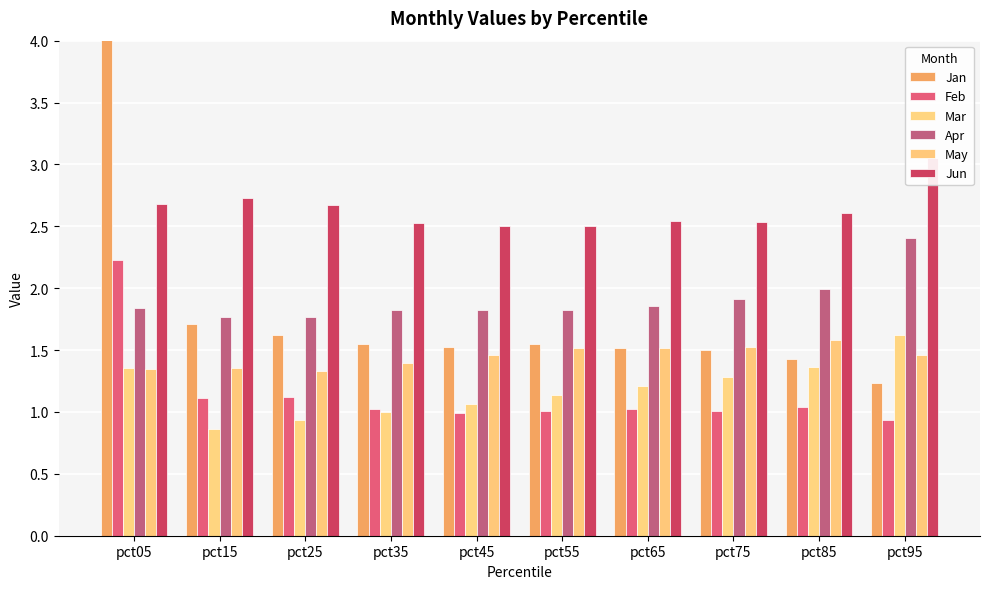

The Apr series shows 1.8 at pct55. True or false?

True